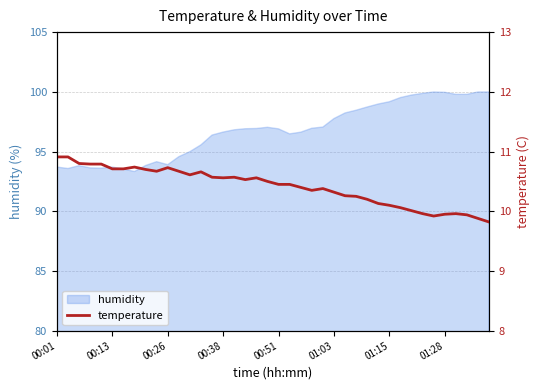

True or false: humidity has a value of 159.7 at 01:28.

False